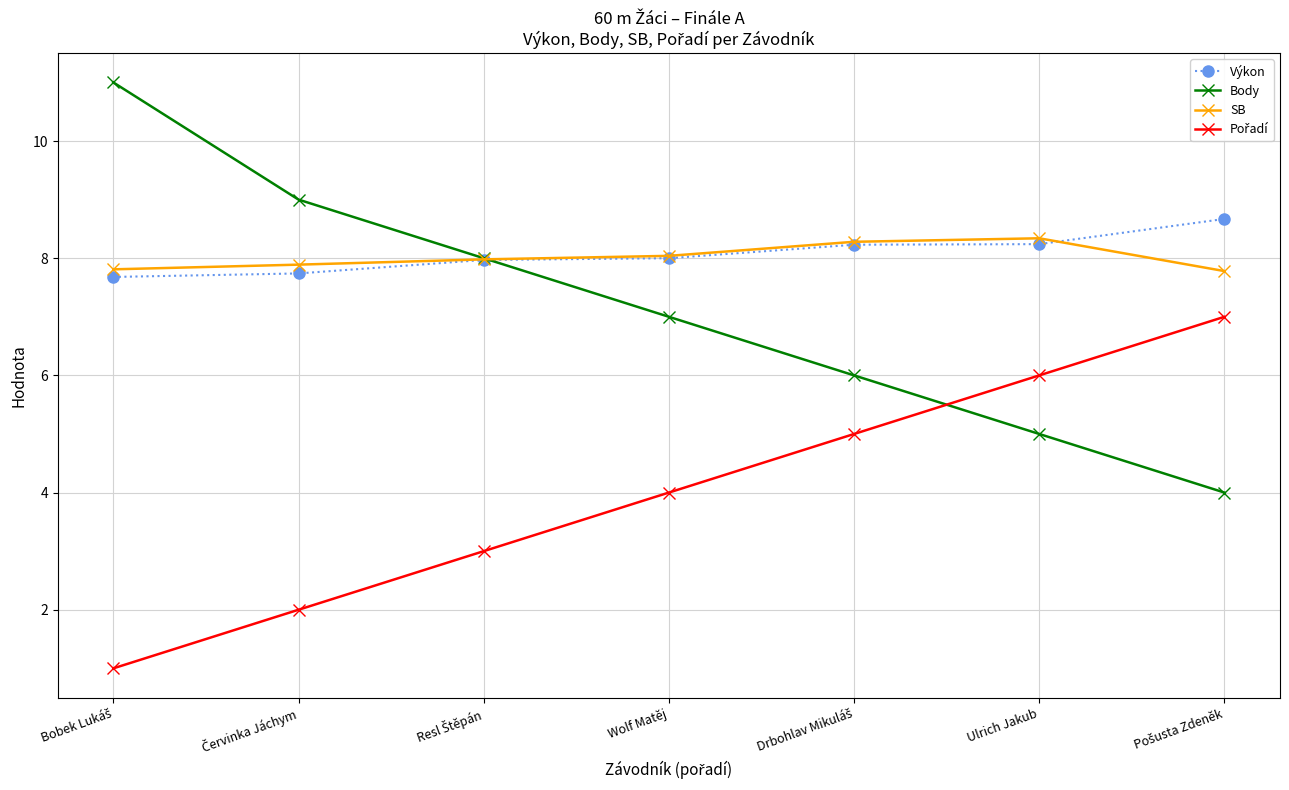

What is the total value across all series at Ulrich Jakub?

27.6